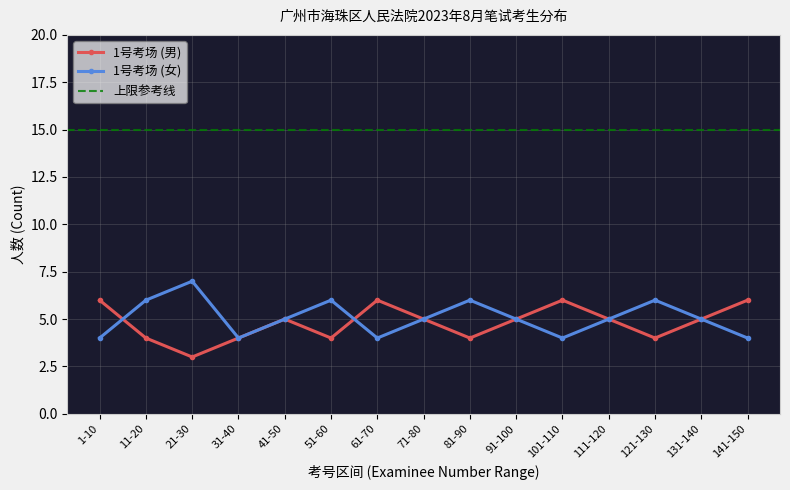

True or false: 1号考场 (男) has a value of 7 at 31-40.

False